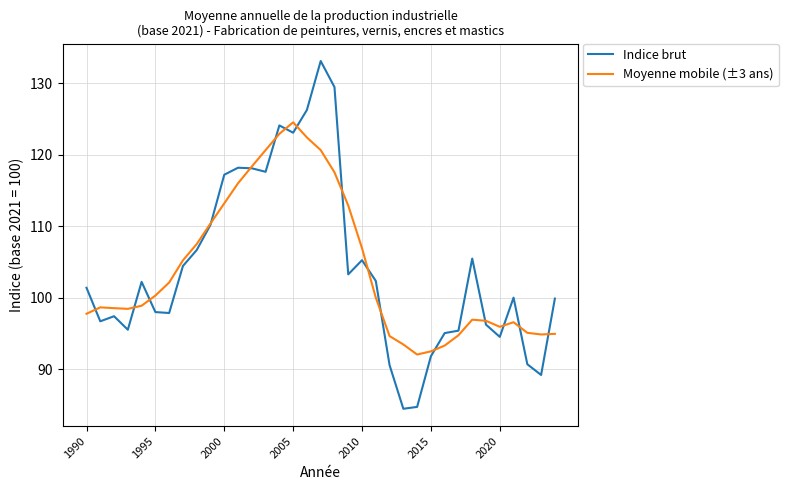

Rank the series by their maximum value, from highest to lowest.

Indice brut, Moyenne mobile (±3 ans)